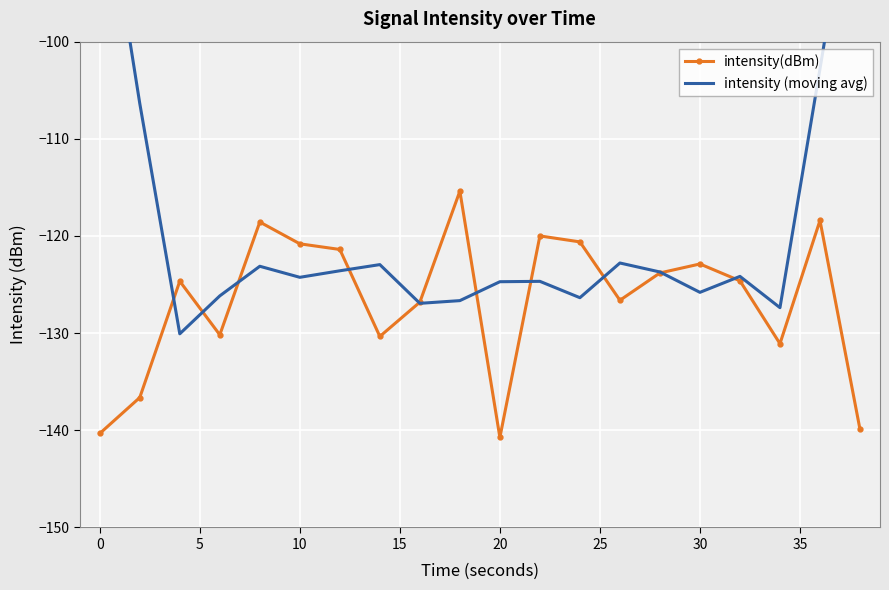

What is the highest value of the intensity(dBm) series?

-115.4